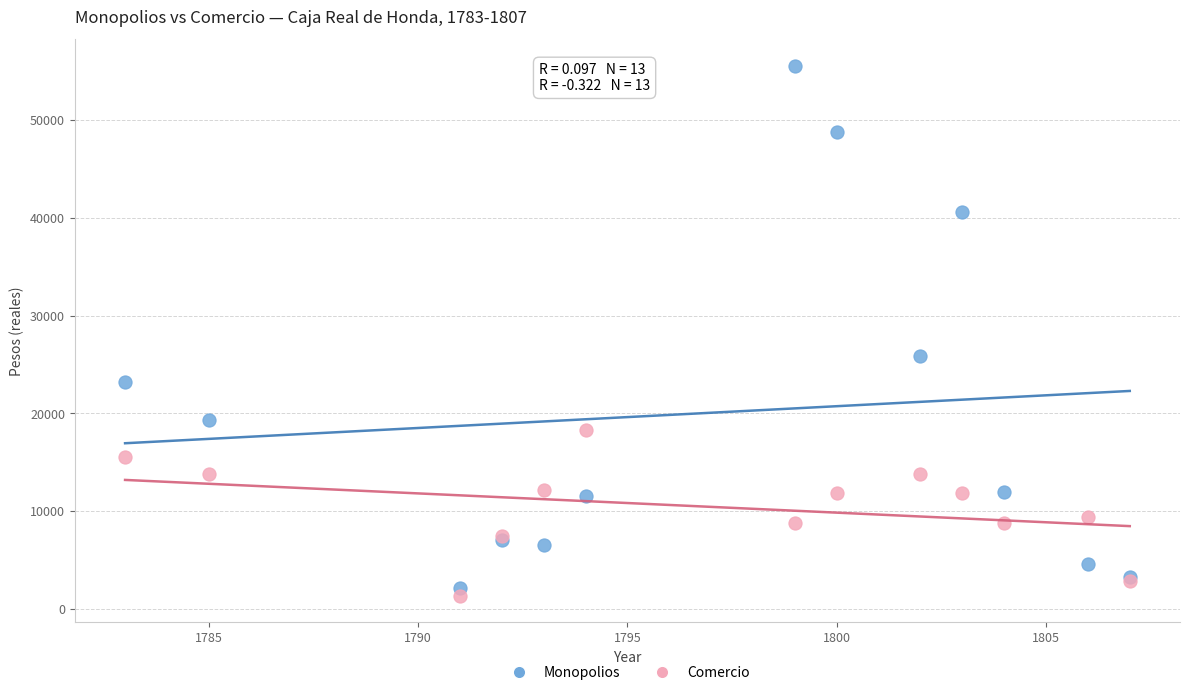

In the Monopolios series, what Y value is closest to 28834?

25851